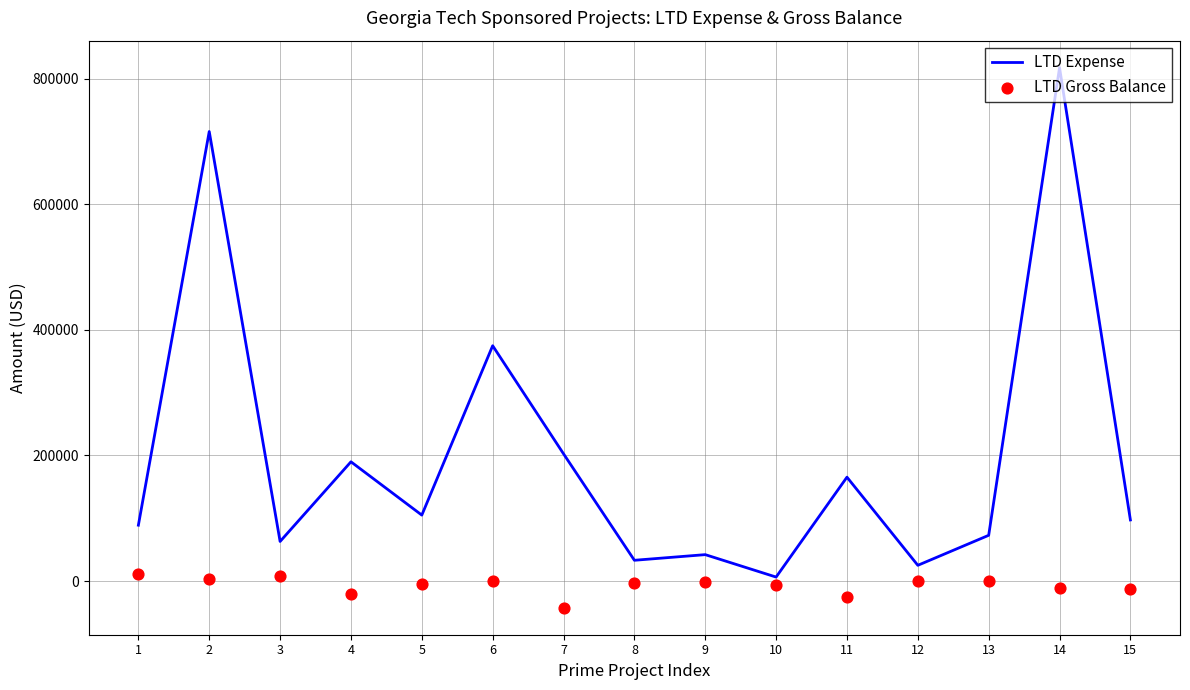

Which series has the largest total across all categories?

LTD Expense